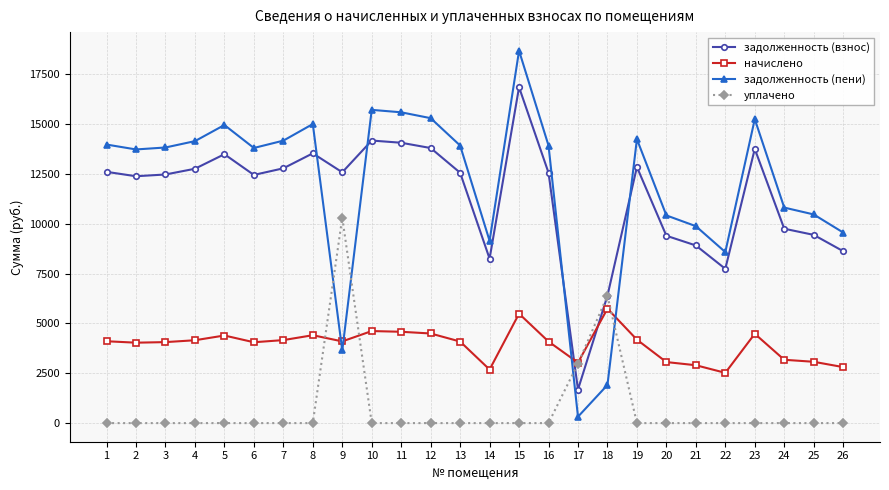

What is the spread (max minus min) of values at 14?

9138.9